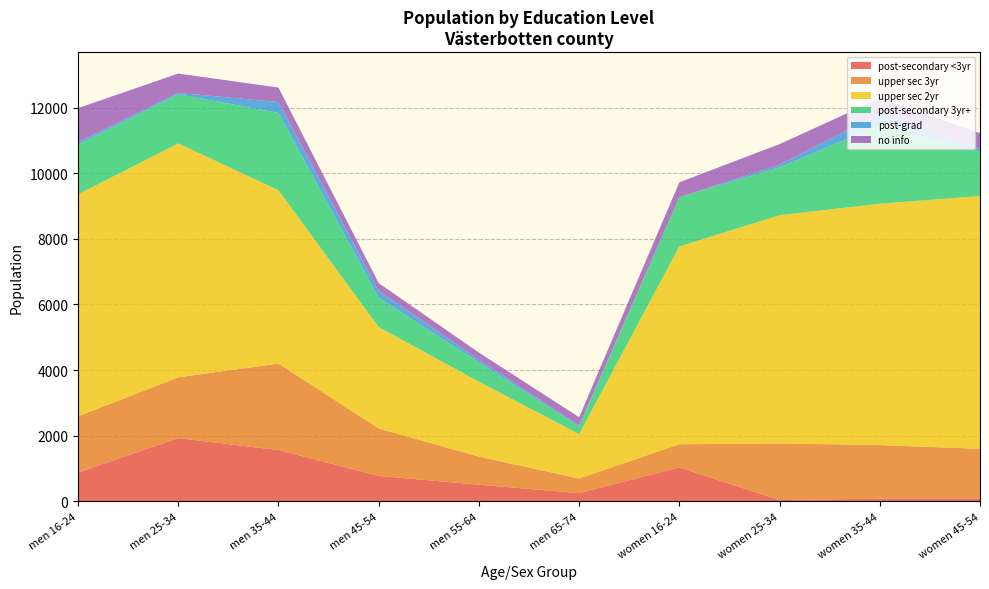

Reading left to right, list all the values displayed in this chart.

post-secondary <3yr: men 16-24=880	men 25-34=1925	men 35-44=1562	men 45-54=775	men 55-64=505	men 65-74=250	women 16-24=1033	women 25-34=37	women 35-44=80	women 45-54=85
upper sec 3yr: men 16-24=1711	men 25-34=1853	men 35-44=2638	men 45-54=1445	men 55-64=858	men 65-74=445	women 16-24=706	women 25-34=1727	women 35-44=1634	women 45-54=1515
upper sec 2yr: men 16-24=6764	men 25-34=7130	men 35-44=5279	men 45-54=3090	men 55-64=2282	men 65-74=1353	women 16-24=6030	women 25-34=6954	women 35-44=7356	women 45-54=7701
post-secondary 3yr+: men 16-24=1513	men 25-34=1498	men 35-44=2358	men 45-54=895	men 55-64=587	men 65-74=233	women 16-24=1498	women 25-34=1459	women 35-44=2397	women 45-54=1357
post-grad: men 16-24=78	men 25-34=40	men 35-44=330	men 45-54=211	men 55-64=81	men 65-74=34	women 16-24=0	women 25-34=80	women 35-44=351	women 45-54=85
no info: men 16-24=1037	men 25-34=591	men 35-44=442	men 45-54=234	men 55-64=220	men 65-74=249	women 16-24=455	women 25-34=629	women 35-44=461	women 45-54=477